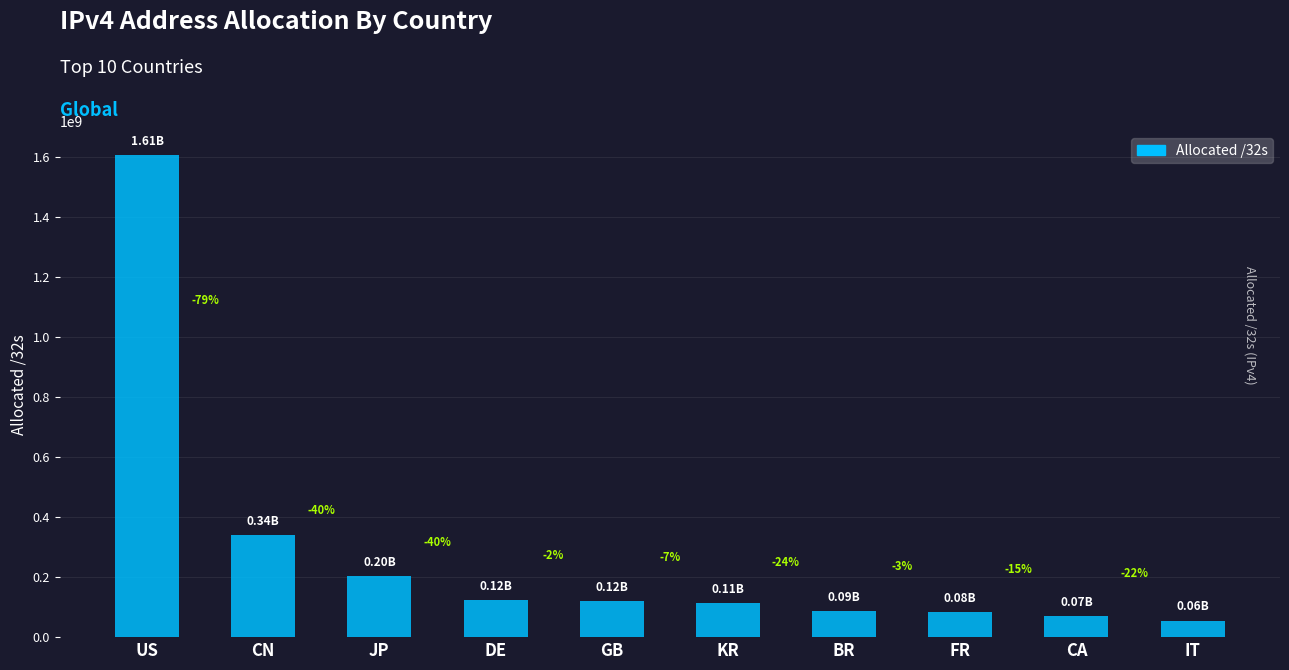

What is the difference between the second highest and second lowest values?

270182656